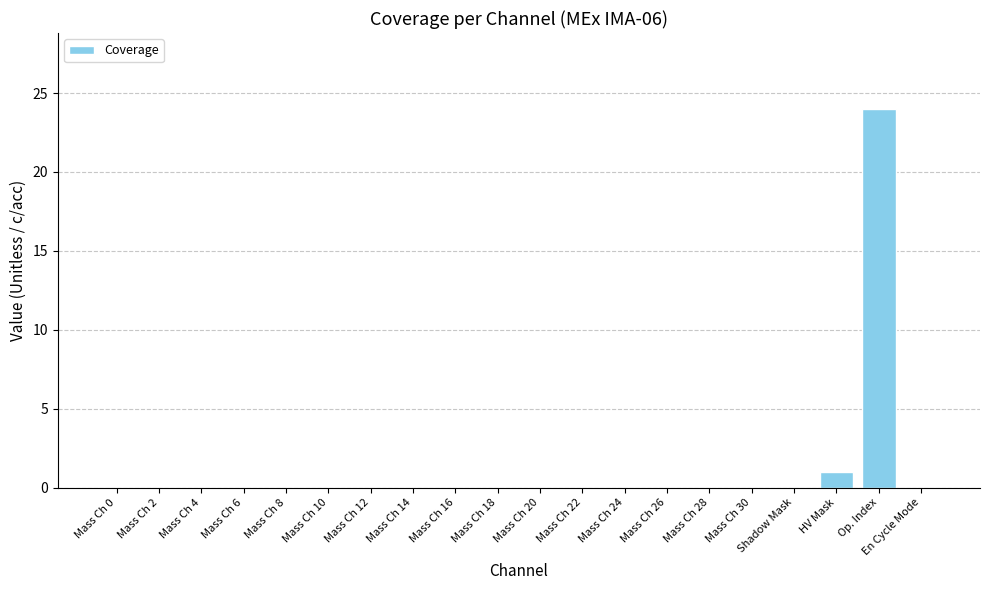

Is it true that the value at Shadow Mask is -10?

False